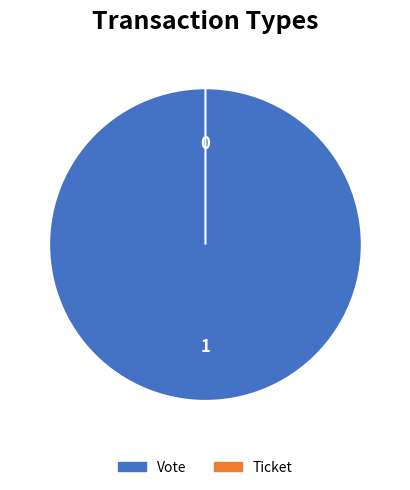

Is Vote the majority of the pie?

Yes